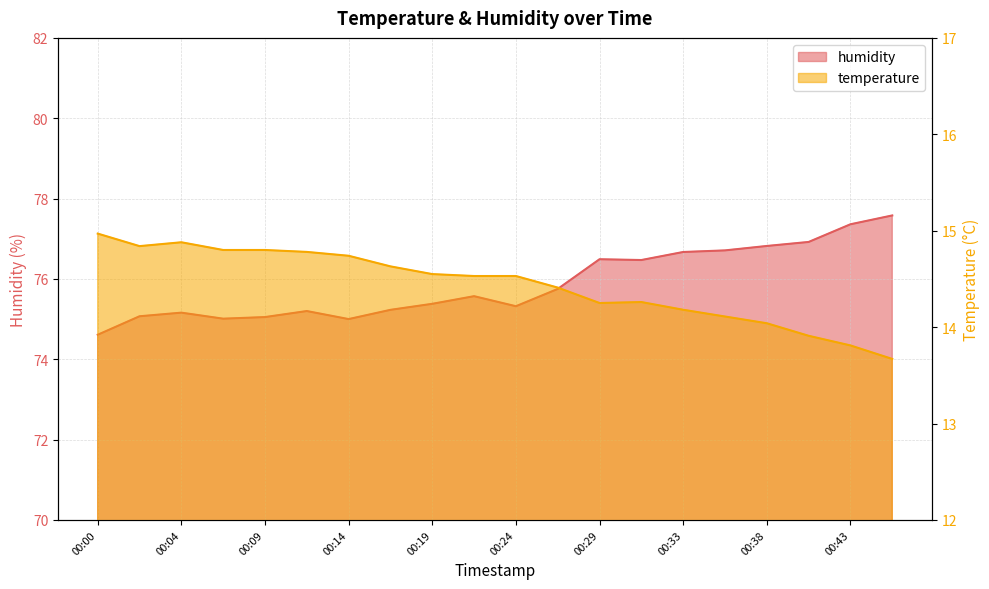

How many interior local peaks does the temperature series have?

2